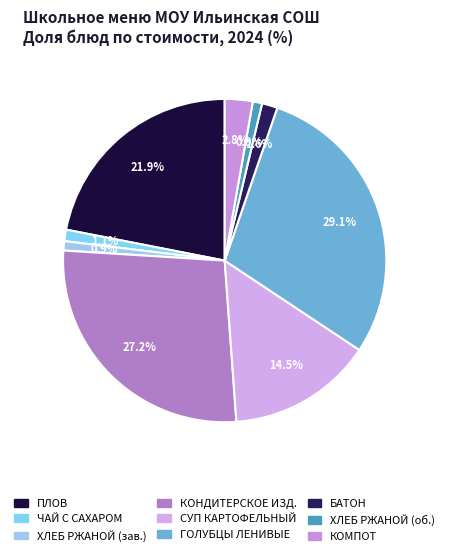

Count the number of slices in the pie.

9